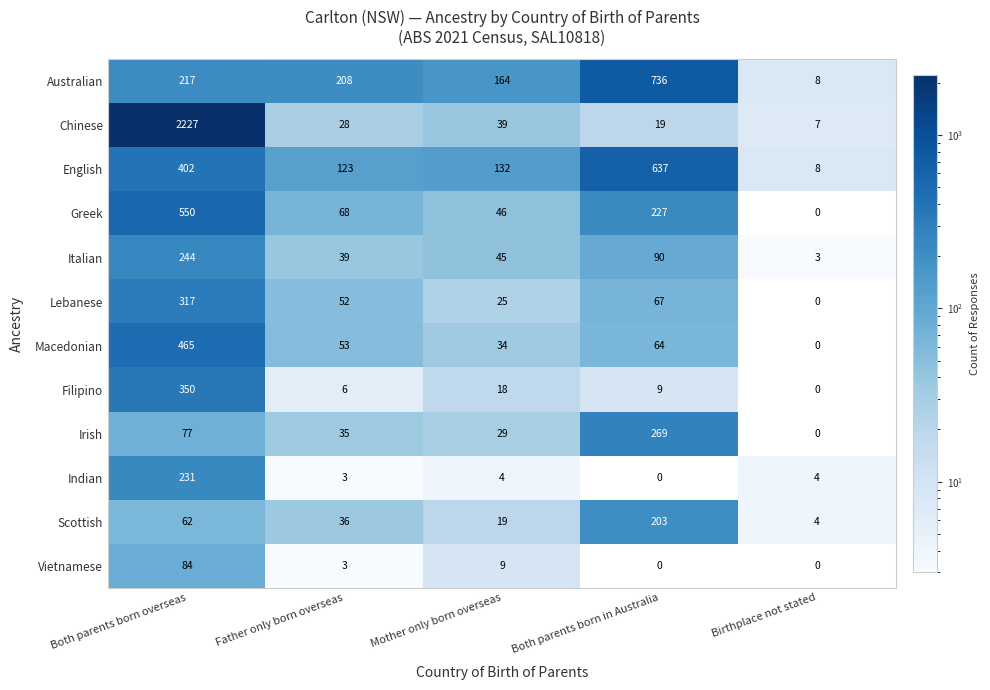

Rank the series at Both parents born overseas from highest to lowest value.

Chinese, Greek, Macedonian, English, Filipino, Lebanese, Italian, Indian, Australian, Vietnamese, Irish, Scottish